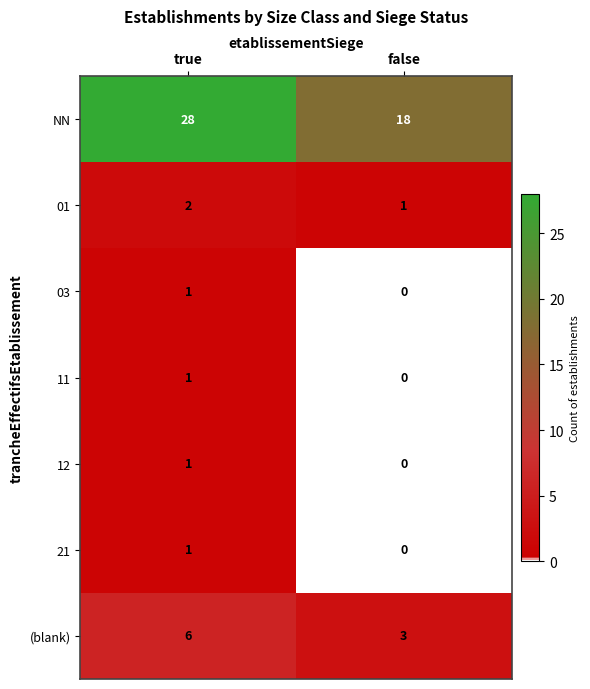

Is it true that 01 equals 1 at false?

True